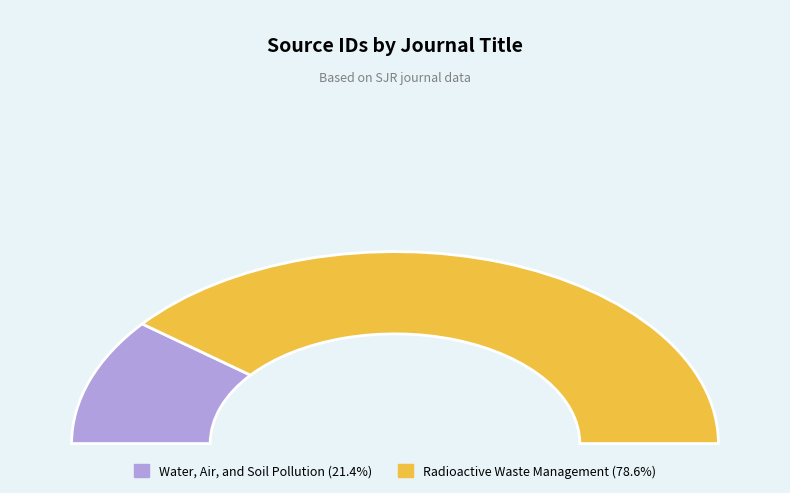

Which category has the smallest portion of the pie?

Water, Air, and Soil Pollution